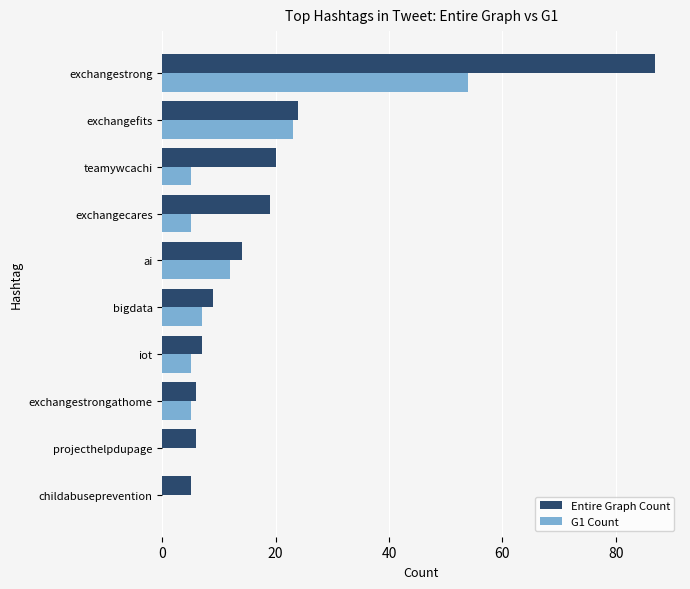

Which category has the highest value across all series?

exchangestrong